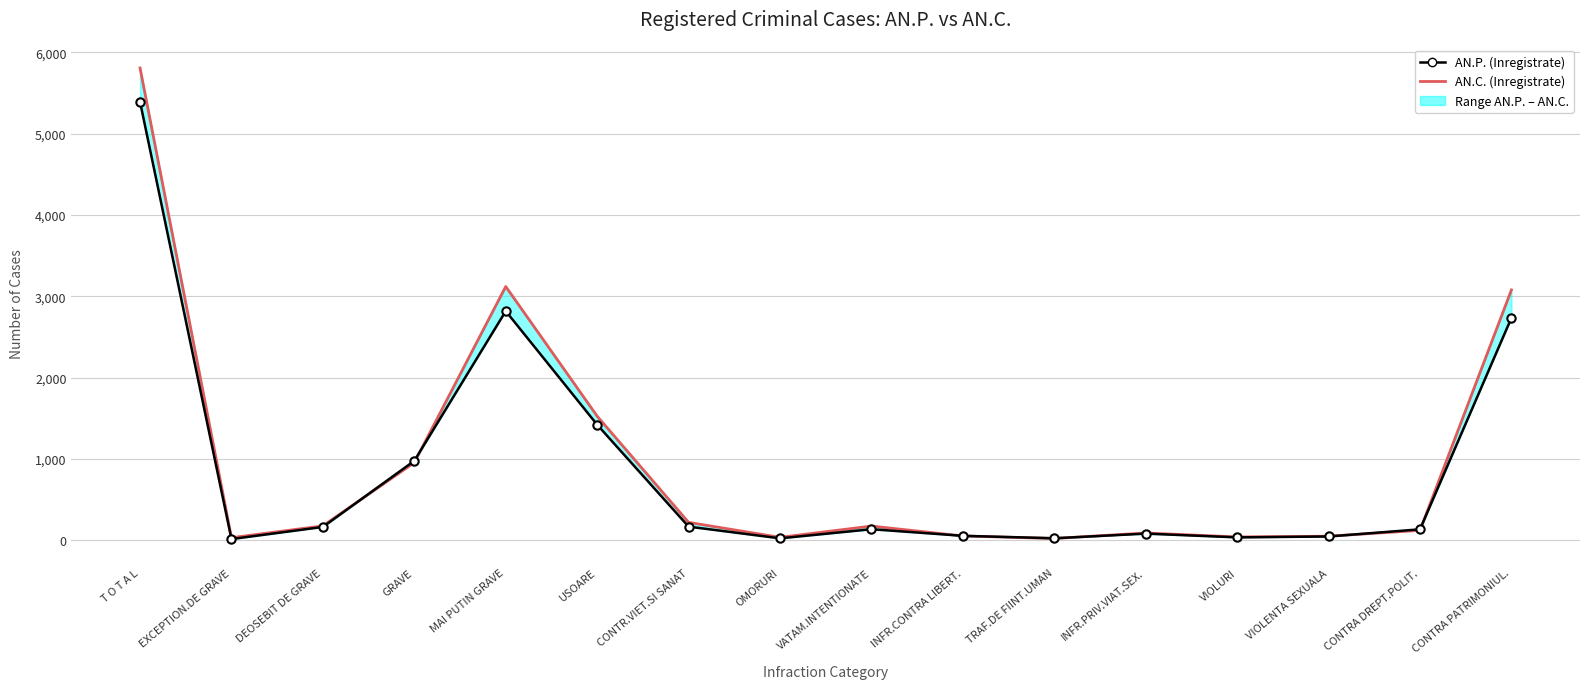

What is the sum of the AN.P. (Inregistrate) values at VIOLURI and CONTRA DREPT.POLIT.?

169